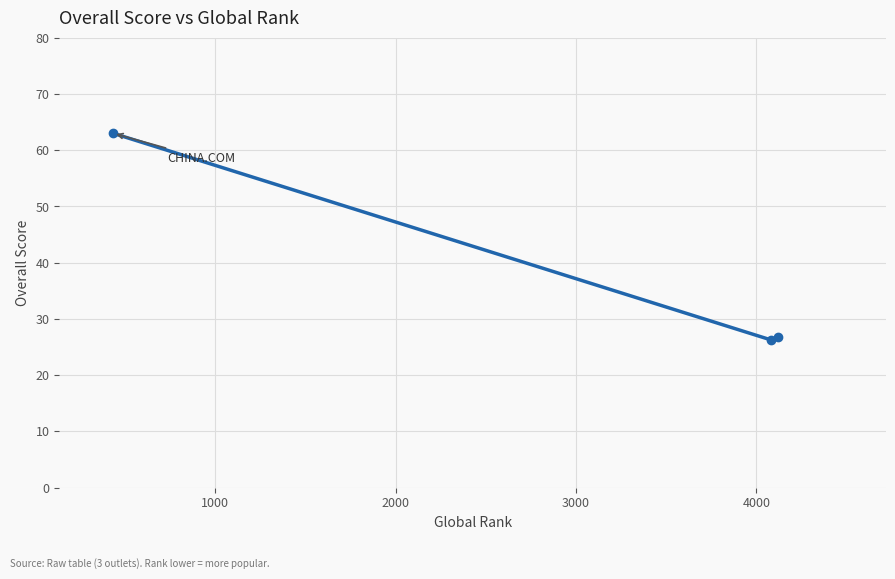

What is the value of the 3rd point from the left?

26.8